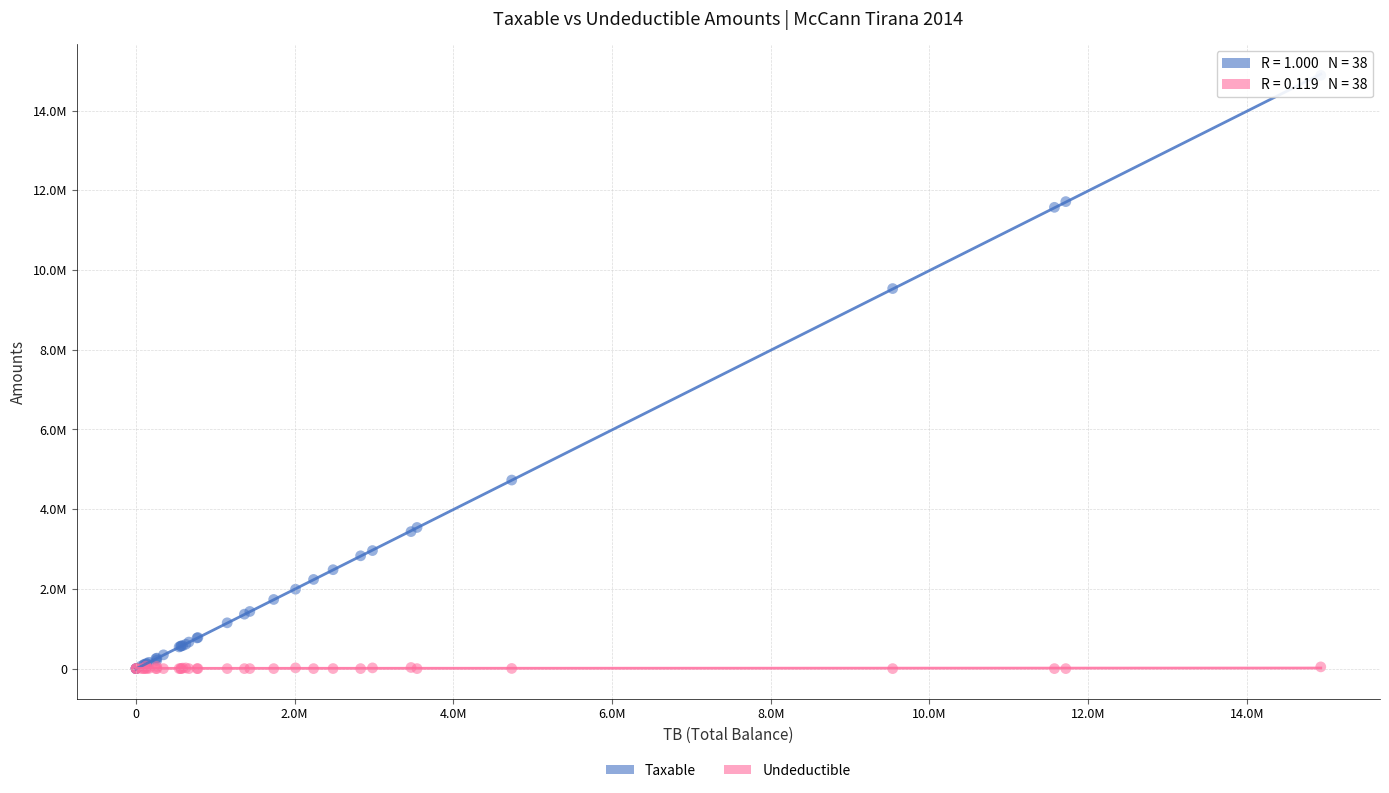

What are all the series names shown in the legend?

Taxable, Undeductible